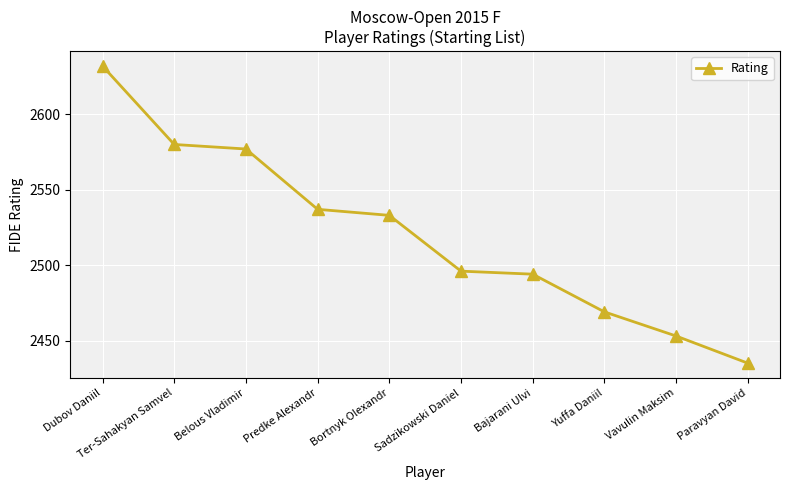

What is the ratio of the value at Belous Vladimir to the value at Vavulin Maksim?

1.1